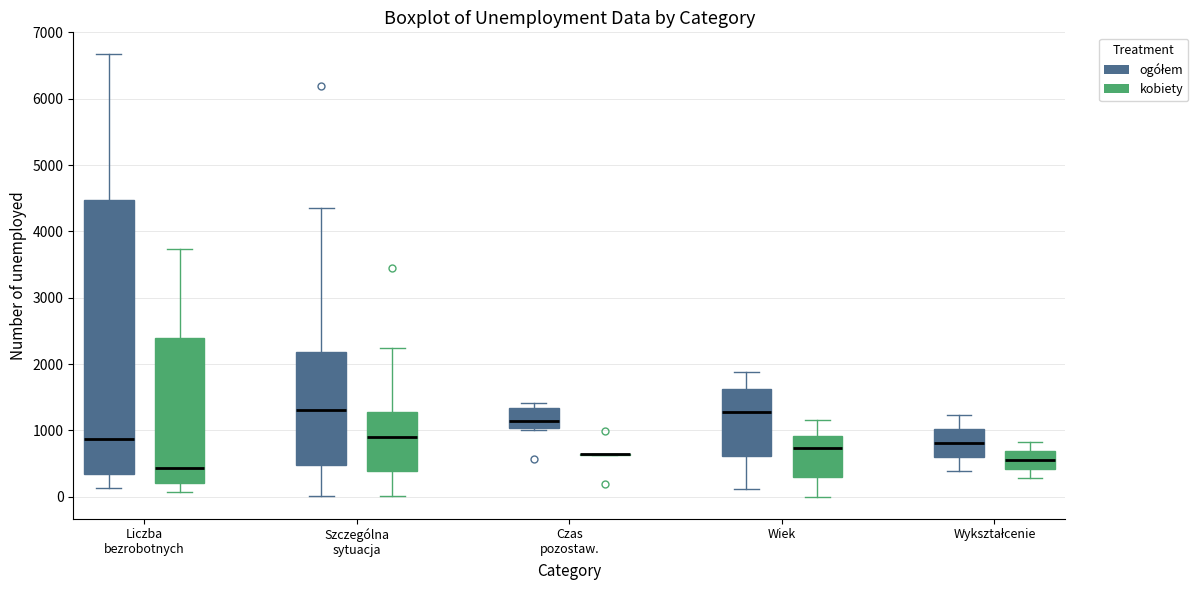

Which box is the tallest, from its lower edge to its upper edge?

Liczba bezrobotnych (ogółem)